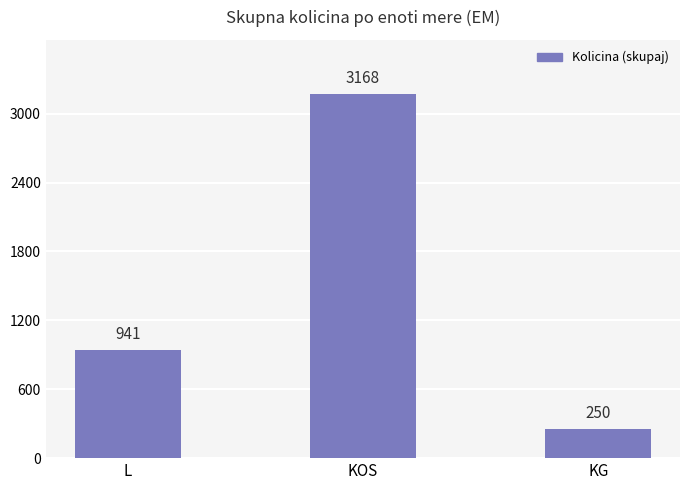

What is the label of the 2nd bar from the left?

KOS